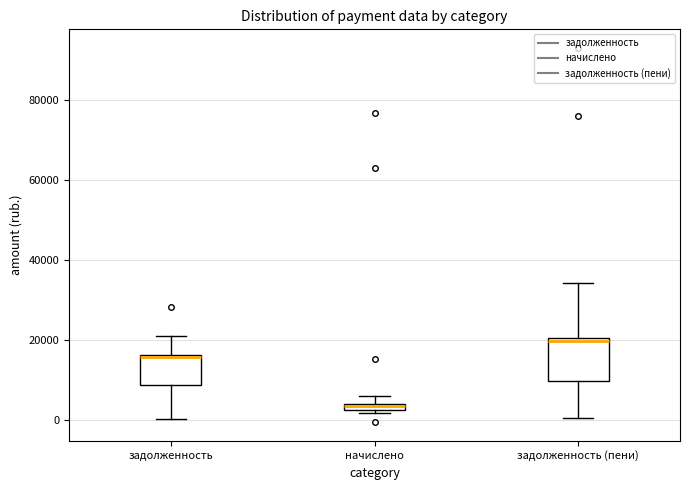

Which box's median line is the lowest?

начислено